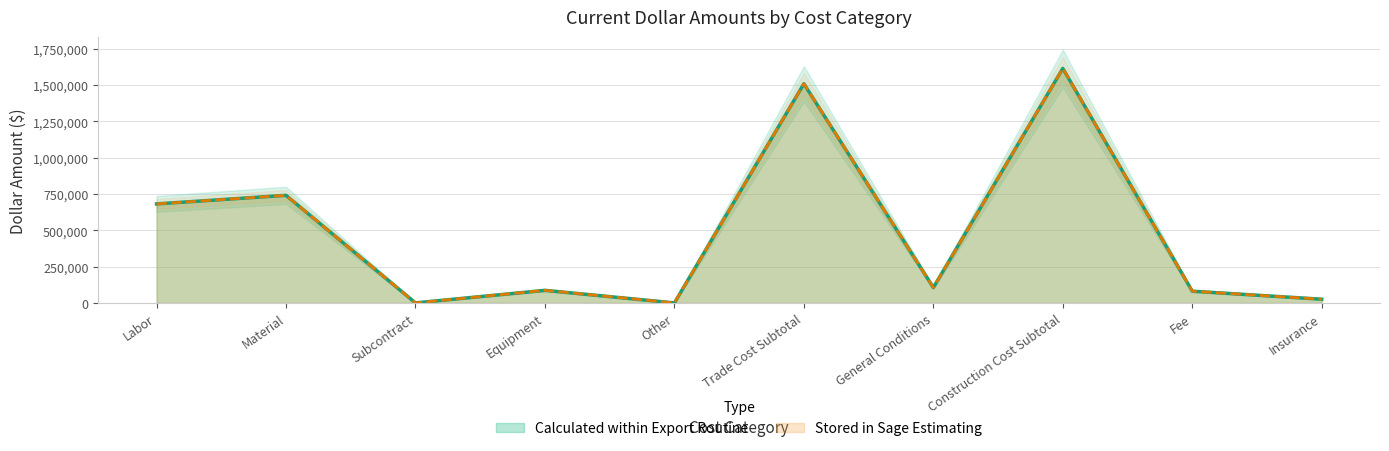

What is the label of the 5th point from the right?

Trade Cost Subtotal